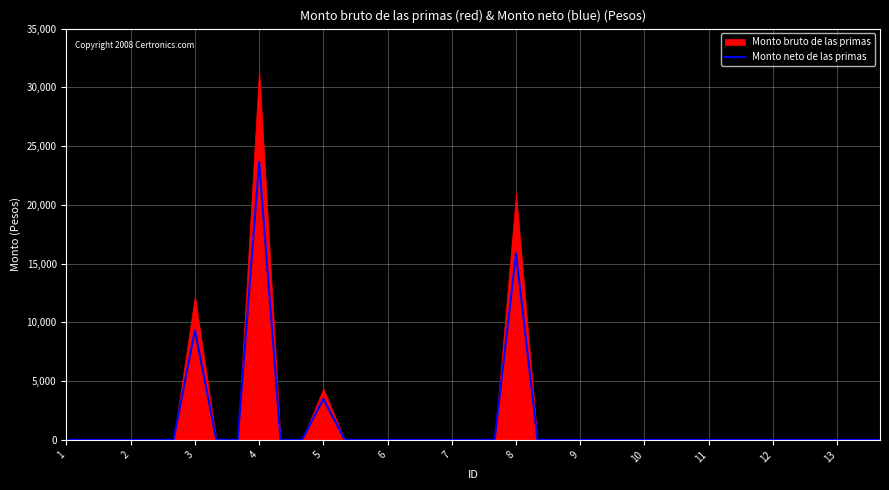

What is the maximum value for Monto neto de las primas?

23656.6